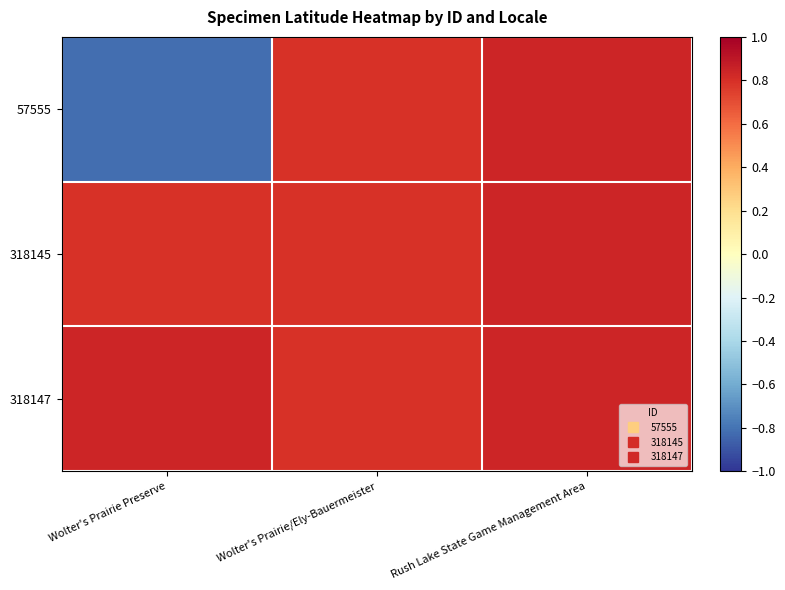

Which series has the widest spread of values?

57555